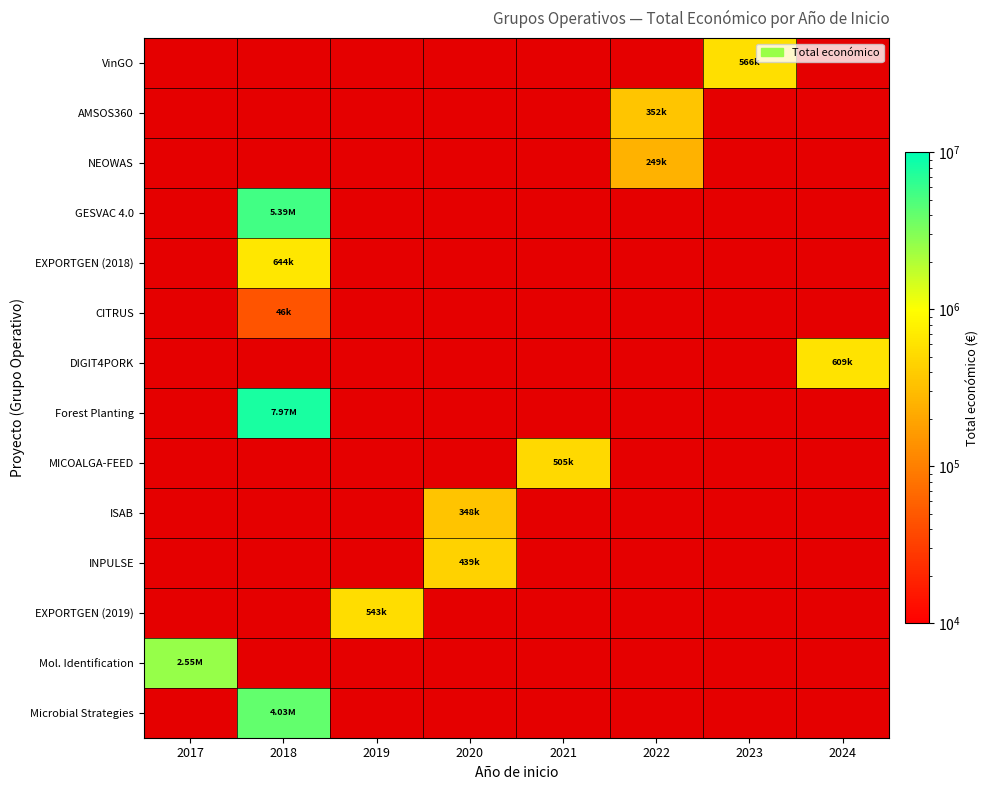

Between 2021 and 2024, which is larger?

2024